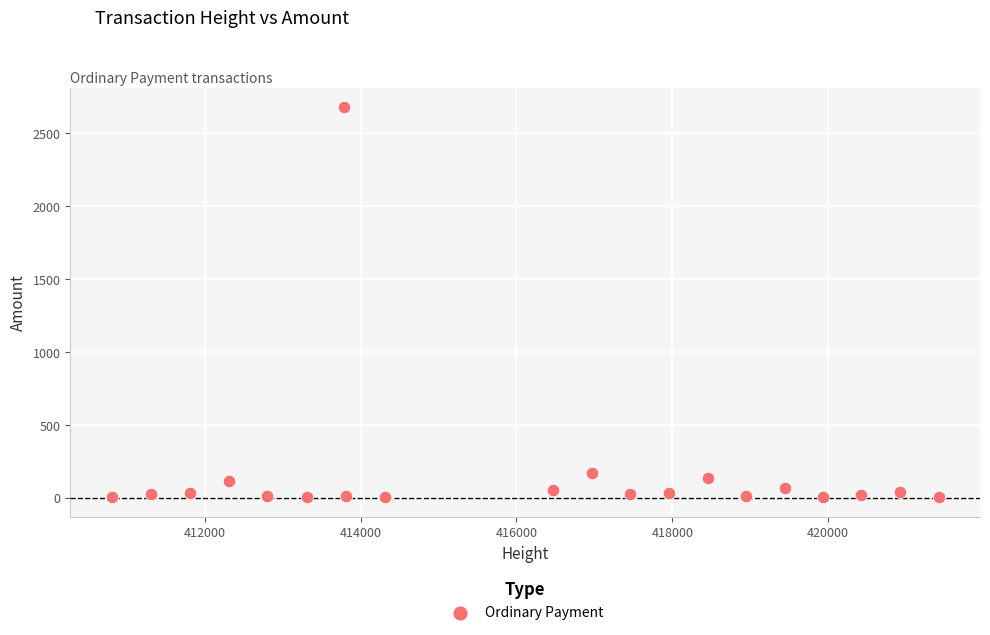

What Y value in the scatter plot is closest to 1342?

167.8